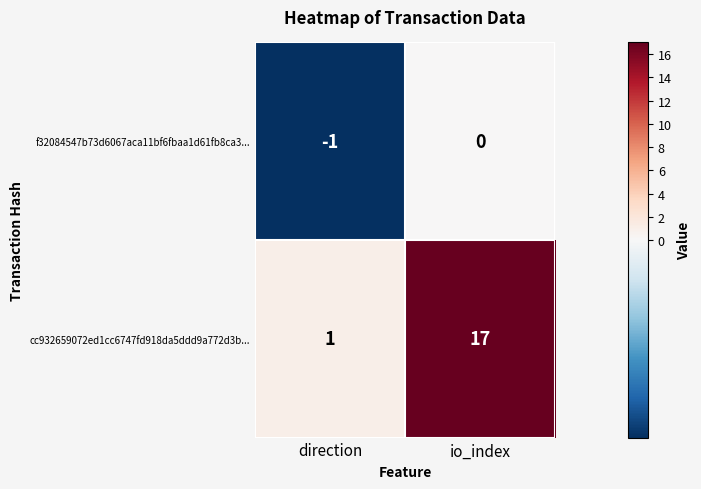

At how many categories does at least one series exceed 0?

2